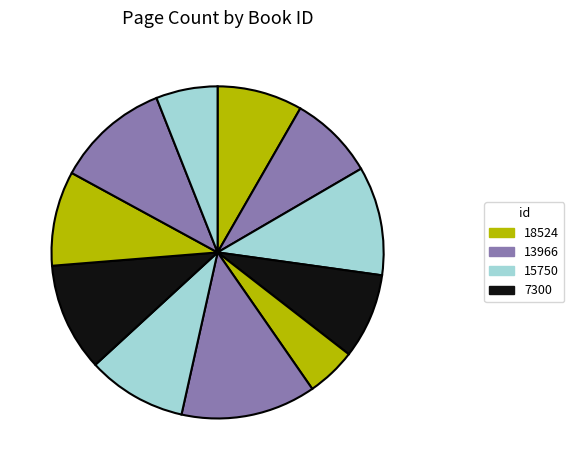

Count the number of slices in the pie.

11